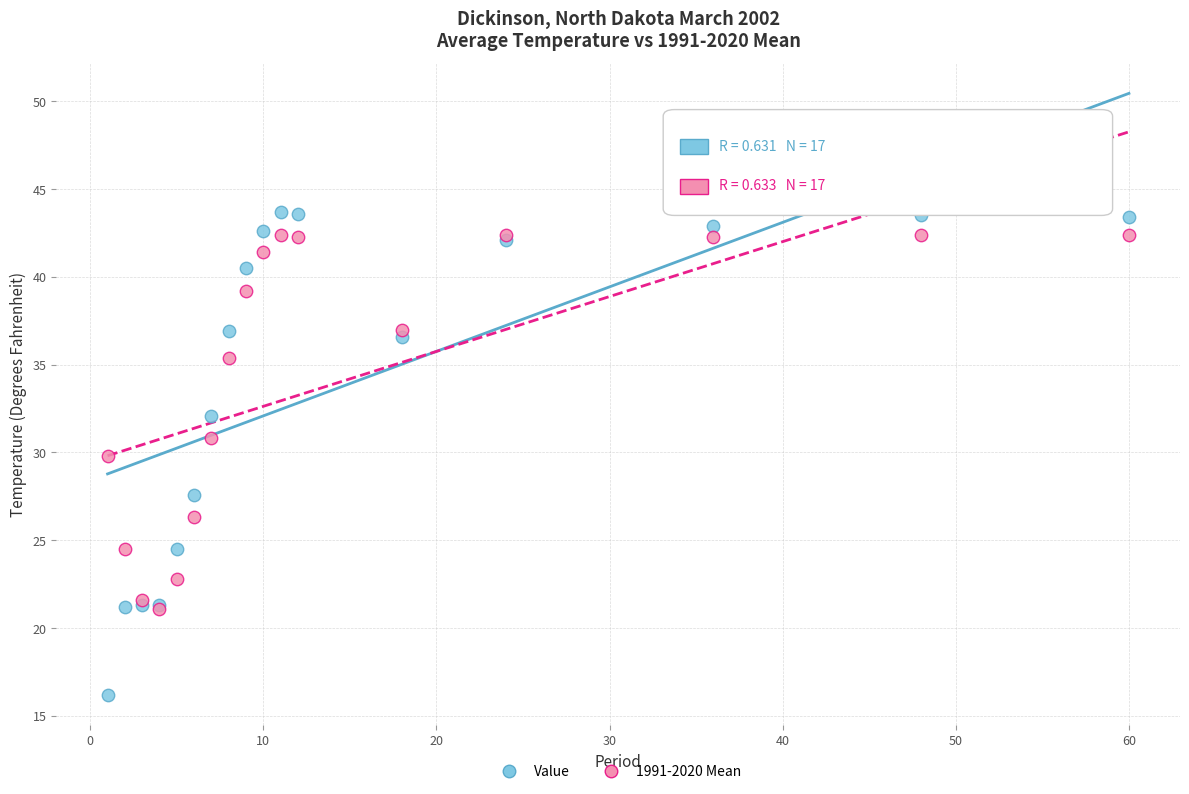

Across all series, what Y value is closest to 29?

29.8